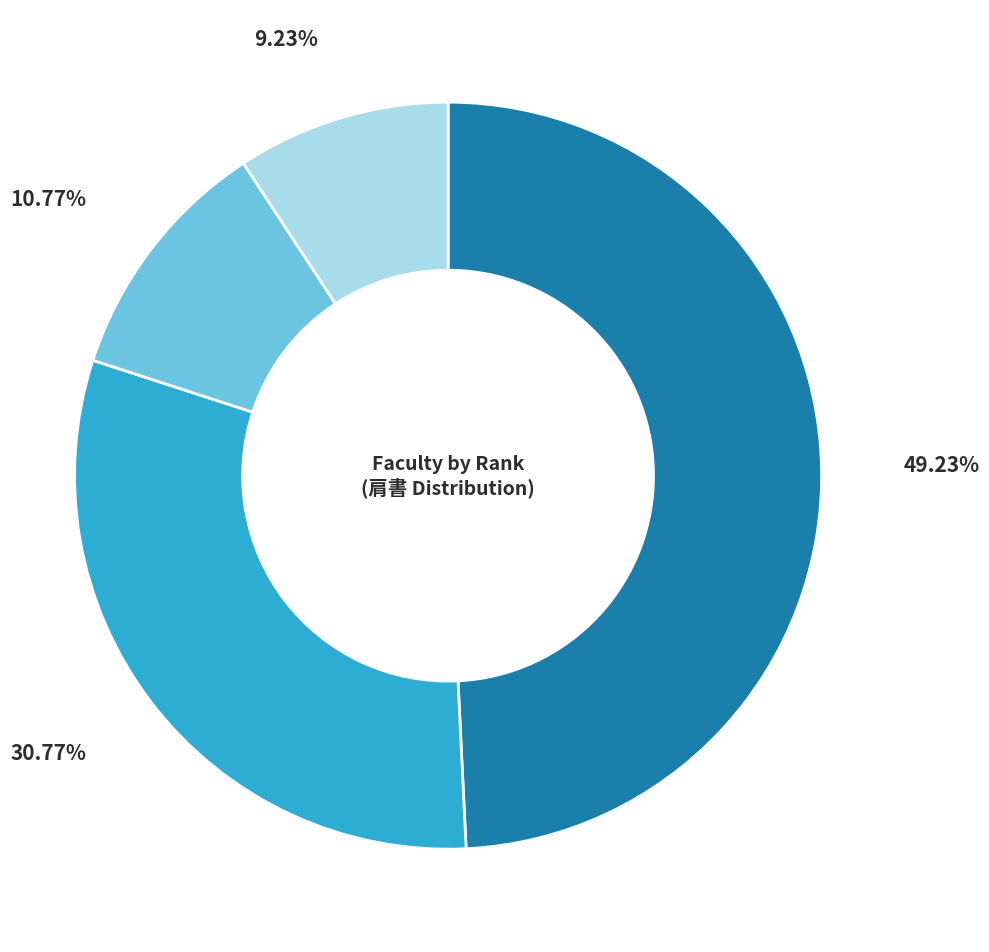

Is there any slice that represents more than half of the pie?

No